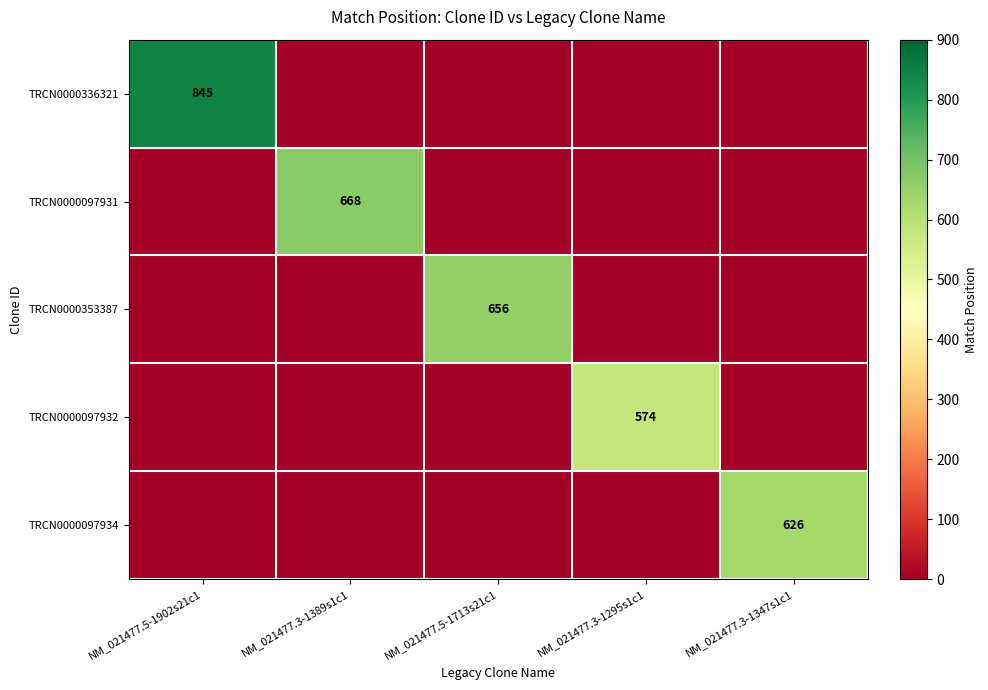

At how many categories does at least one series exceed 808?

1